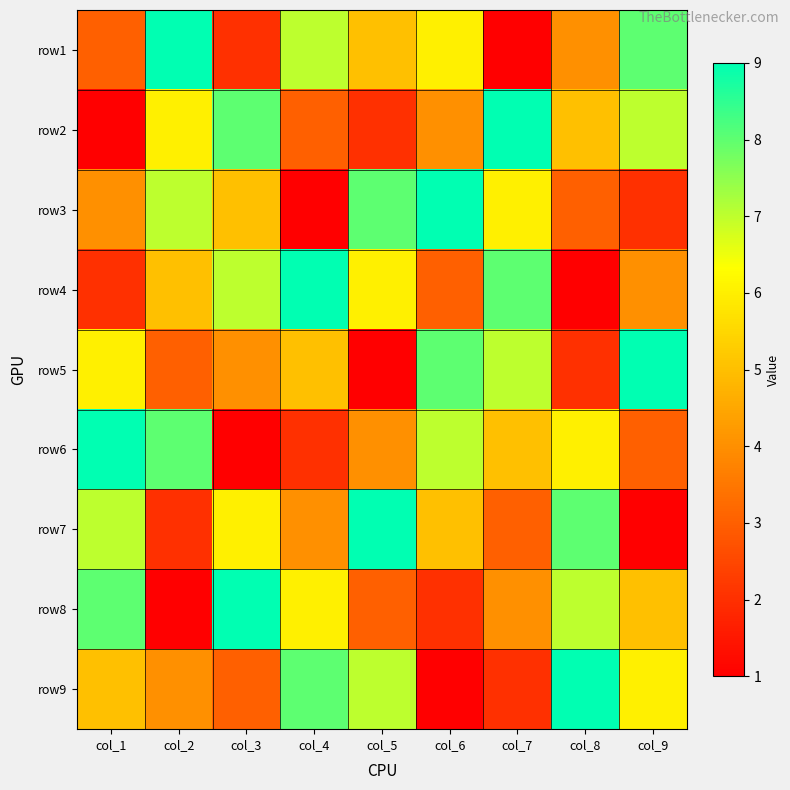

At how many categories does at least one series exceed 3?

9